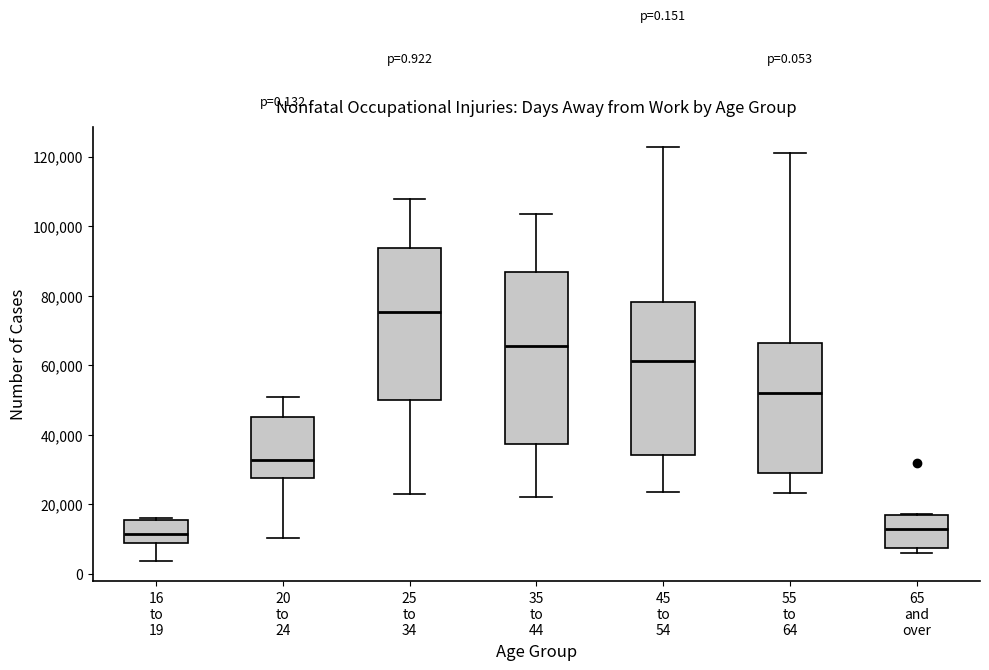

Comparing the boxes themselves (not the whiskers), which one is the tallest?

35 to 44